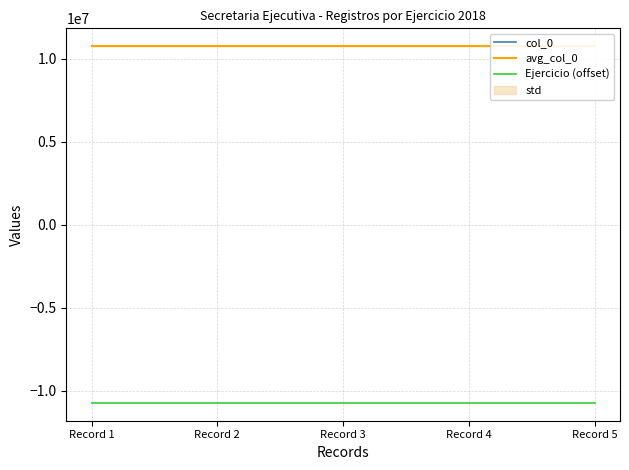

True or false: Ejercicio (offset) and col_0 cross at least once.

False